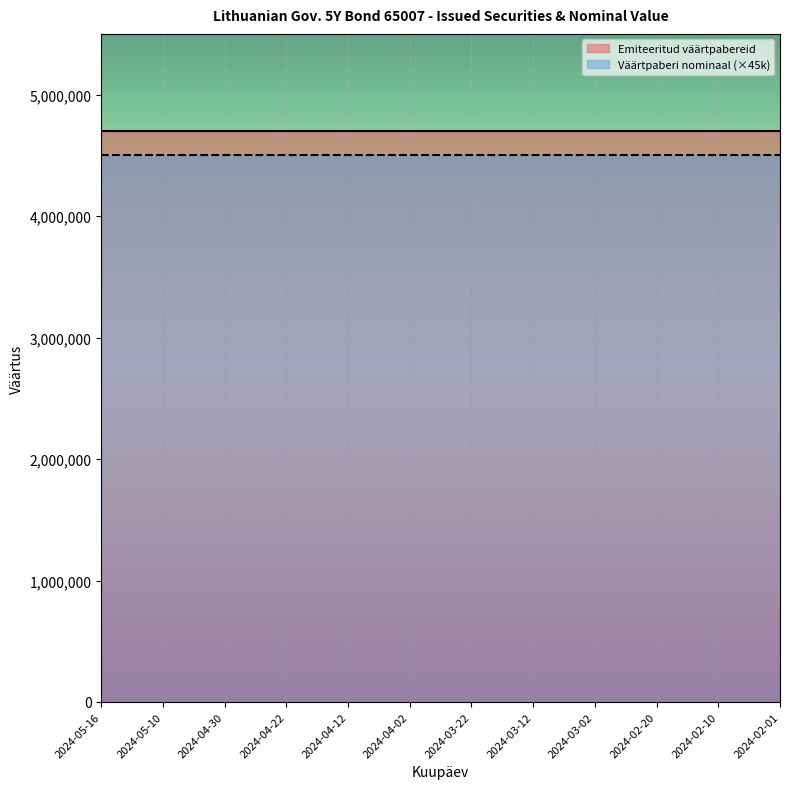

What is the average value of the Emiteeritud väärtpabereid series?

4700000